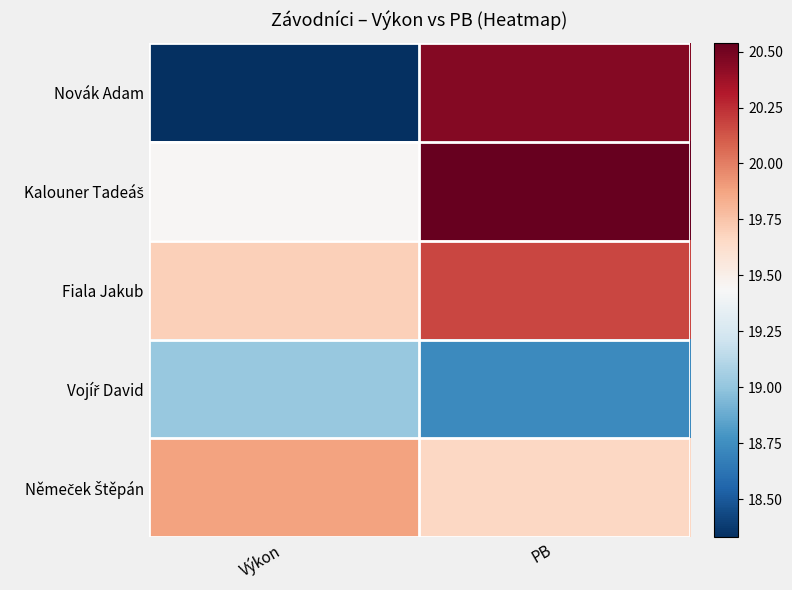

Count the number of categories in the chart.

2